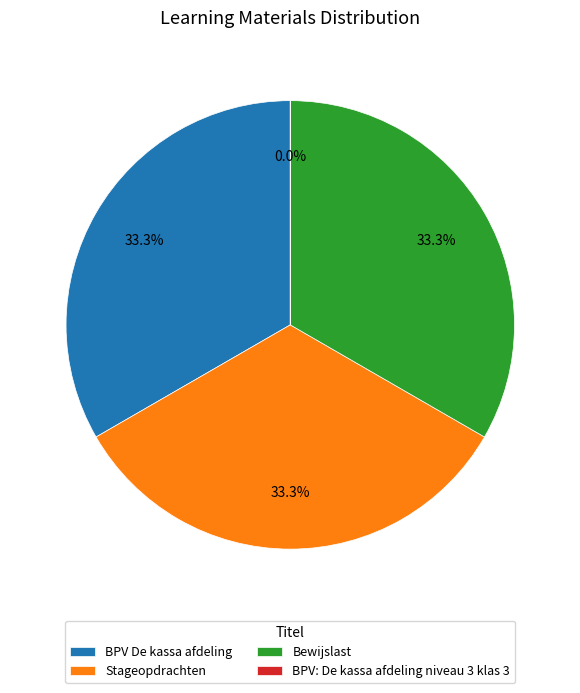

Do BPV De kassa afdeling and BPV: De kassa afdeling niveau 3 klas 3 together represent more than half of the pie?

No